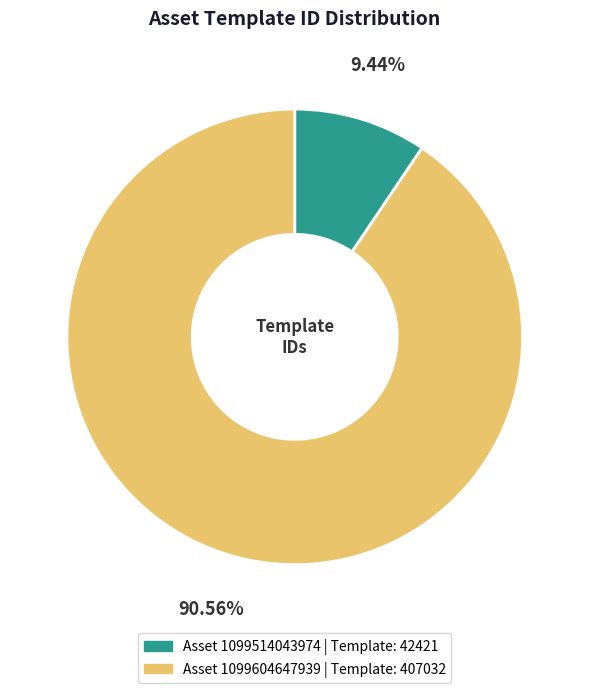

Which slice is the smallest?

1099514043974